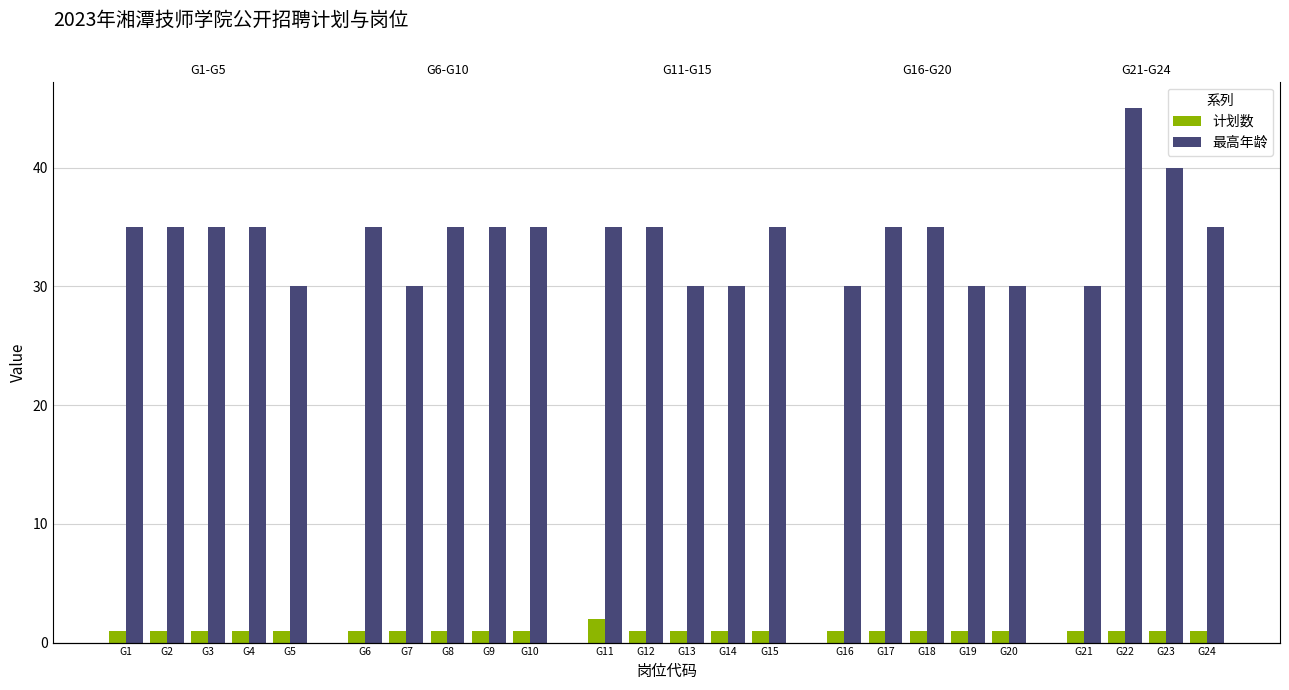

At which label does 最高年龄 reach its minimum?

G5